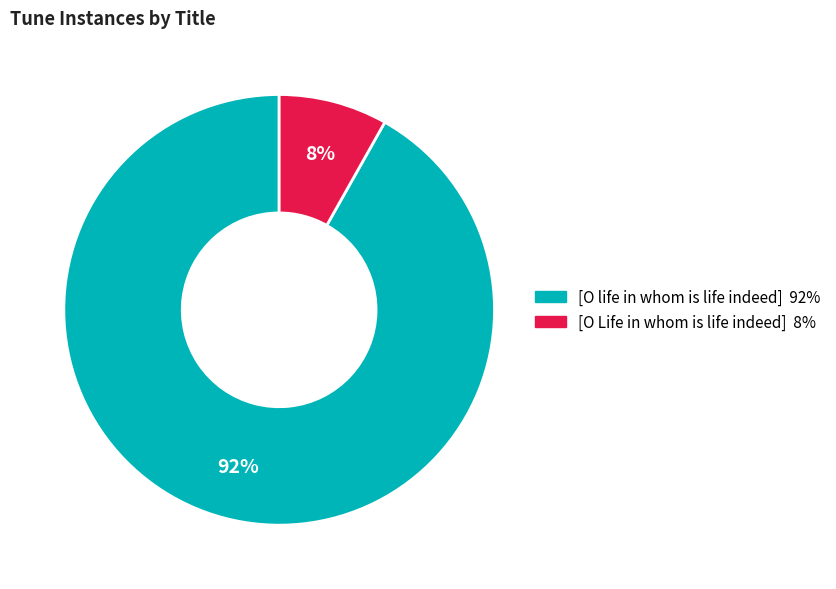

The [O life in whom is life indeed] slice represents 92% of the pie. True or false?

True